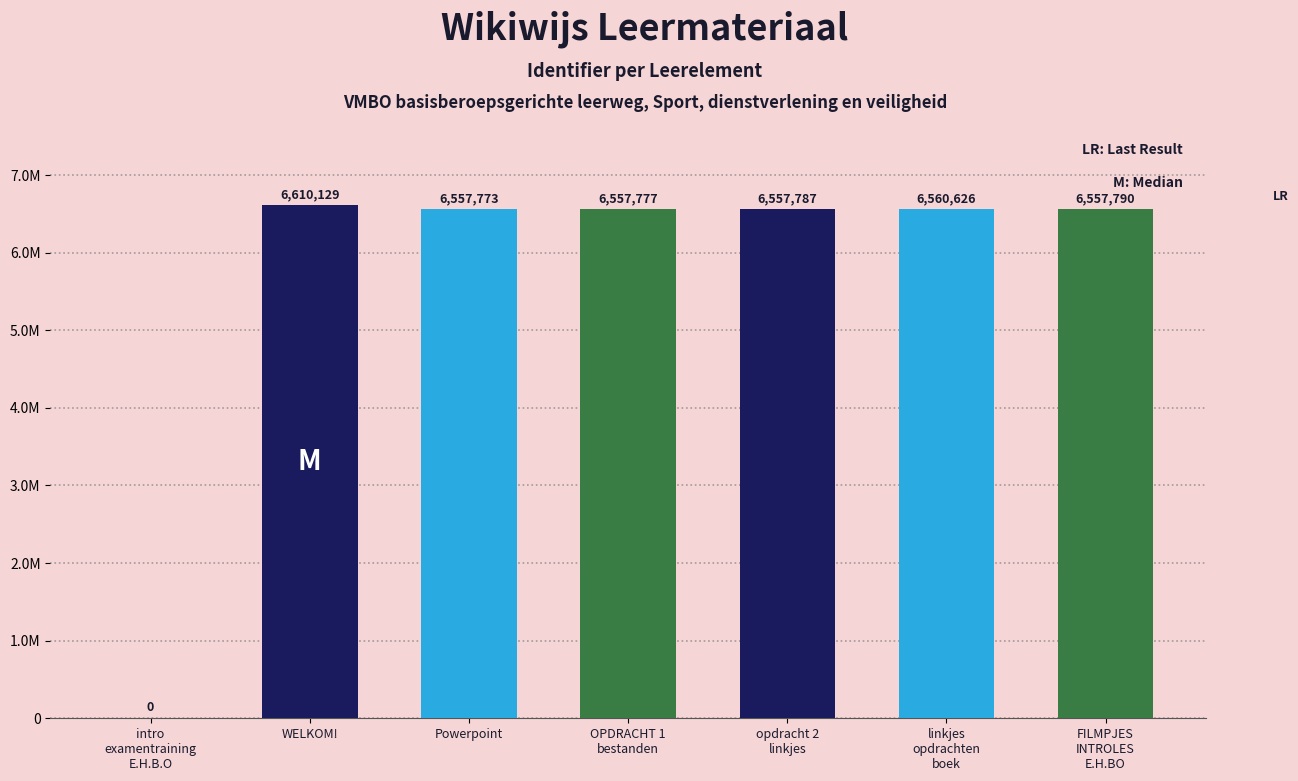

Are the bars horizontal?

No